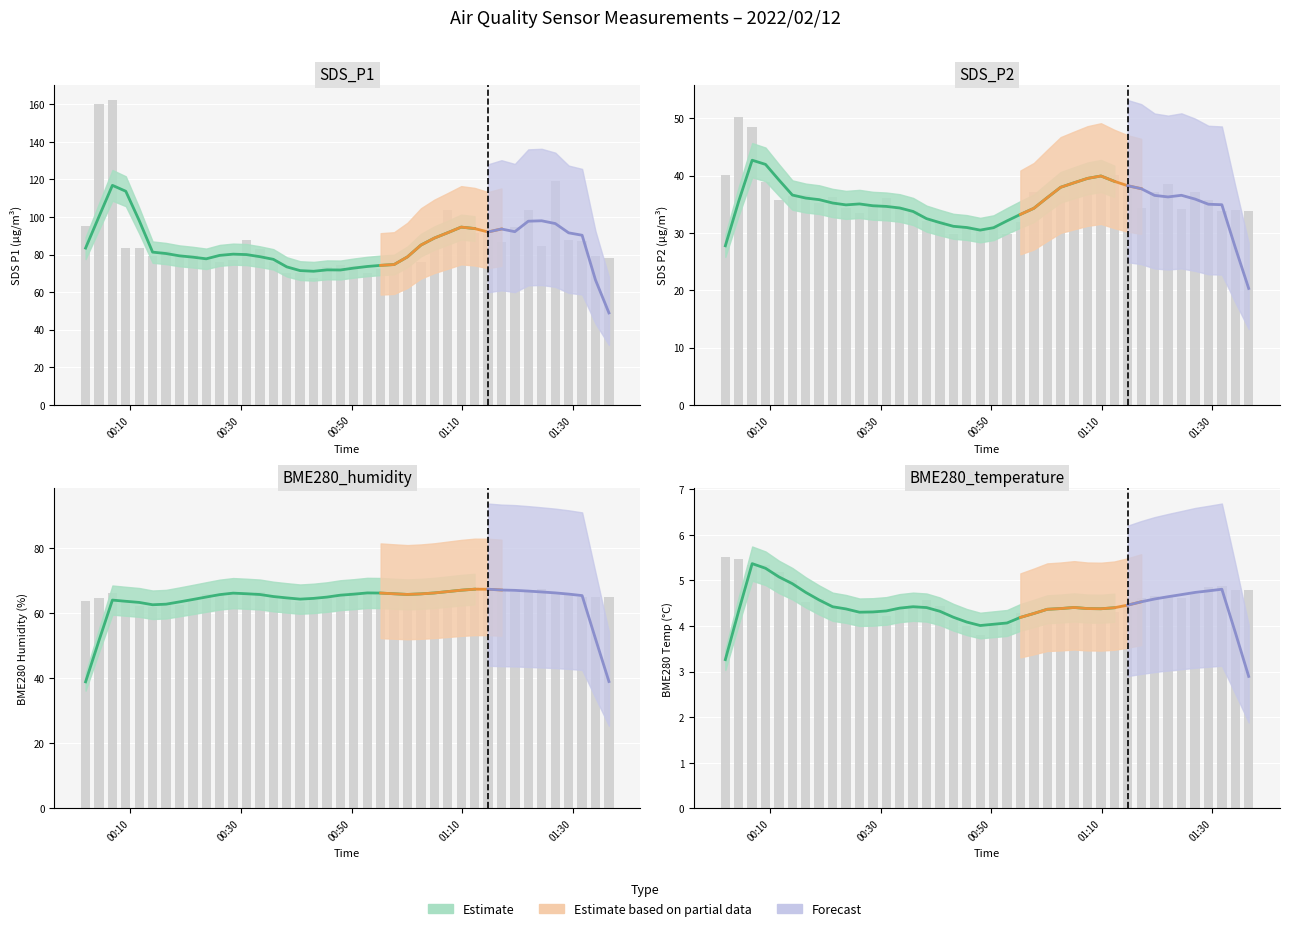

What is the total value across all series at 2022/02/12 01:04:59?

199.5